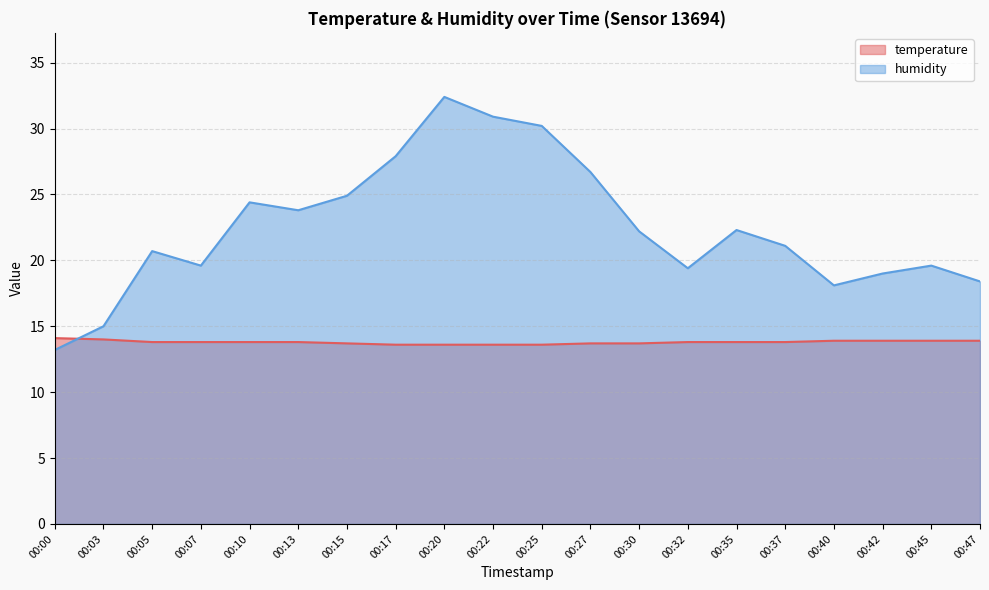

What is the difference between the highest and lowest values at 00:13?

10.0